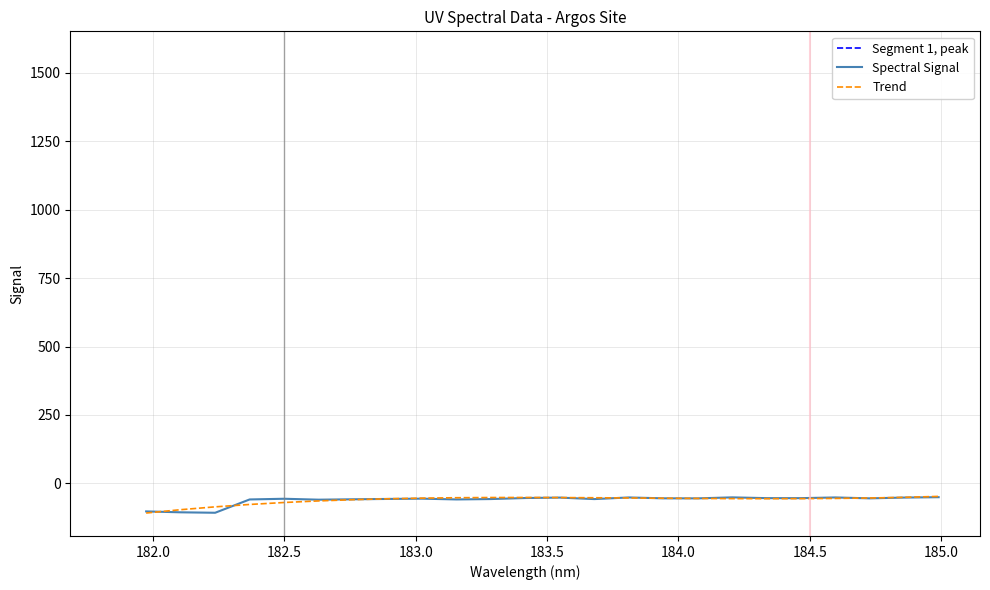

What is the highest value of the Spectral Signal series?

-50.3